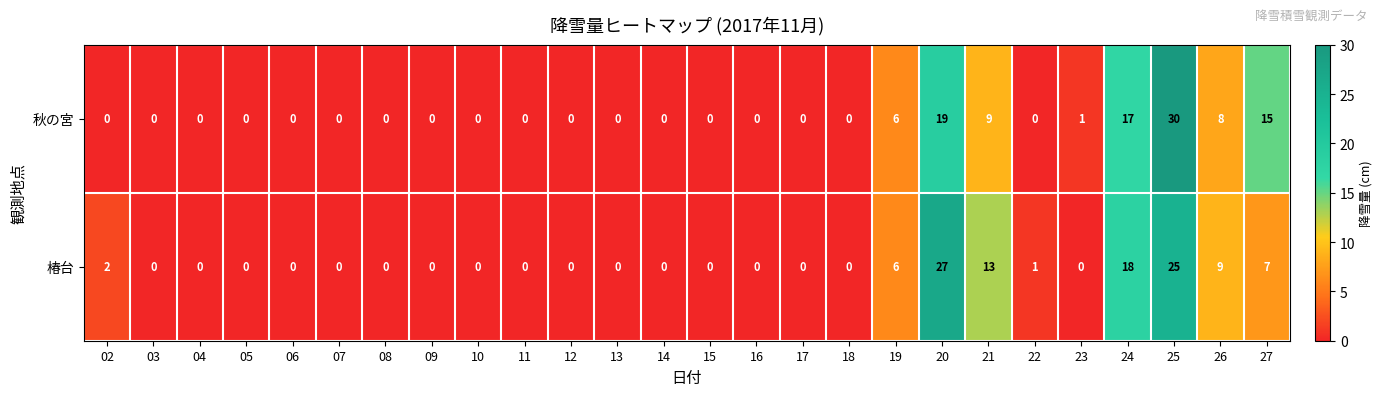

Which series has the largest range (max minus min)?

秋の宮